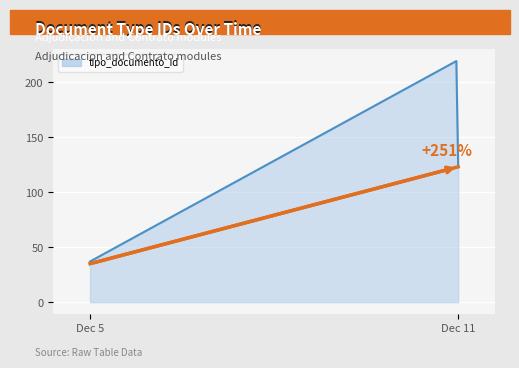

What is the greatest value displayed?

219.1